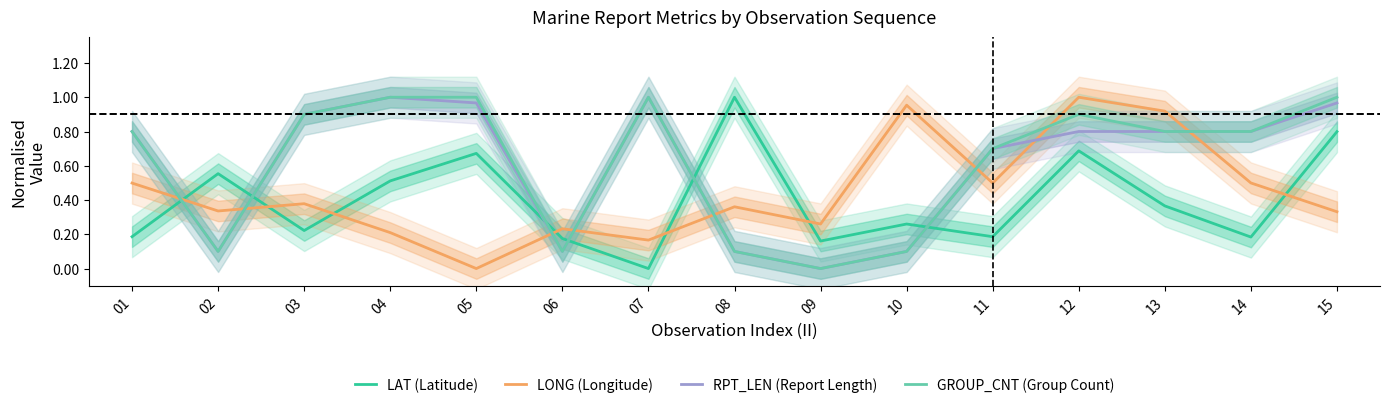

Between 06 and 12, which series saw the biggest shift?

GROUP_CNT (Group Count)